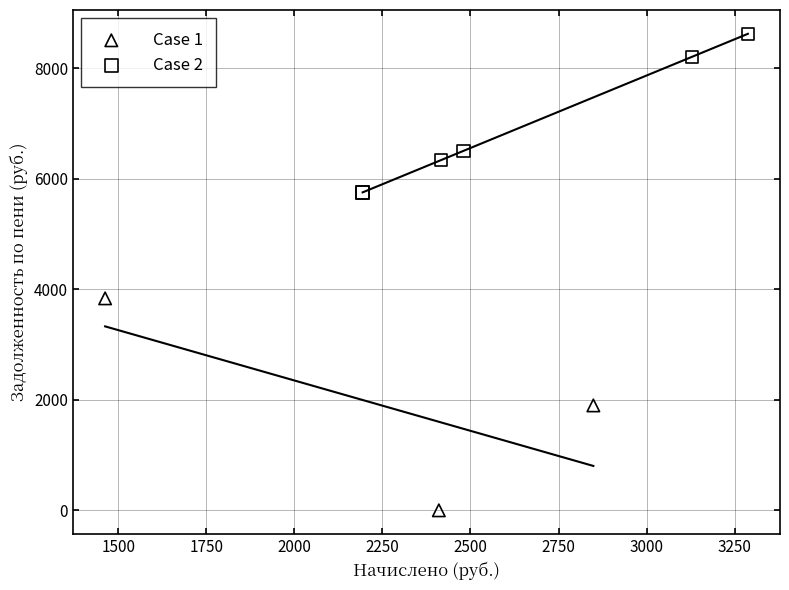

What are all the series names shown in the legend?

Case 1, Case 2